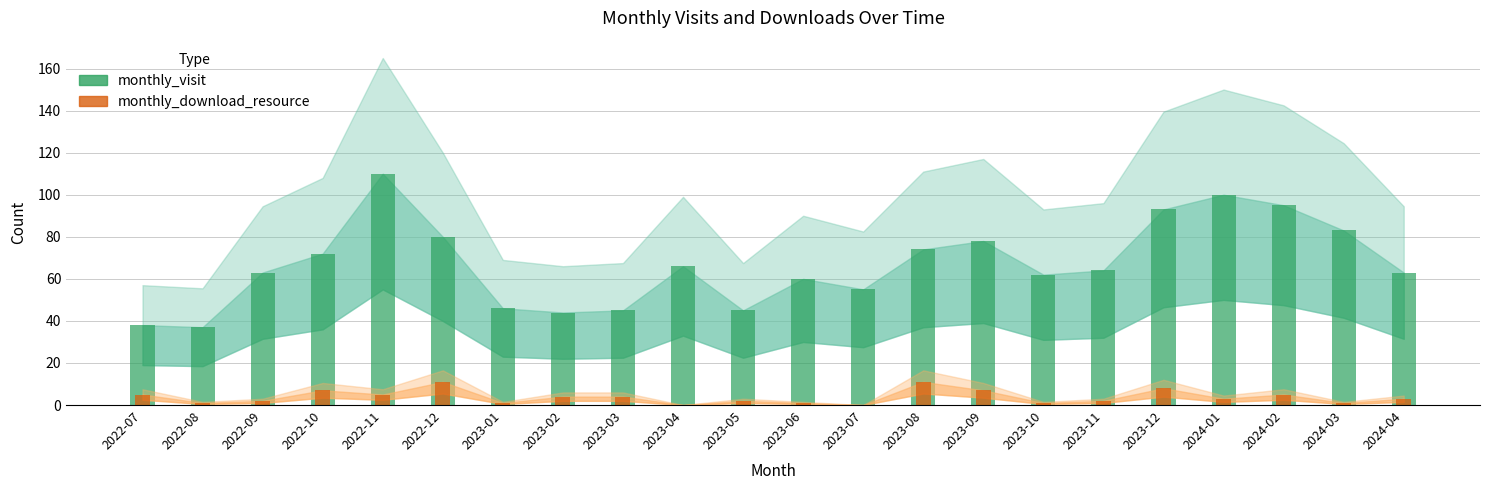

Which series has the largest total across all categories?

monthly_visit